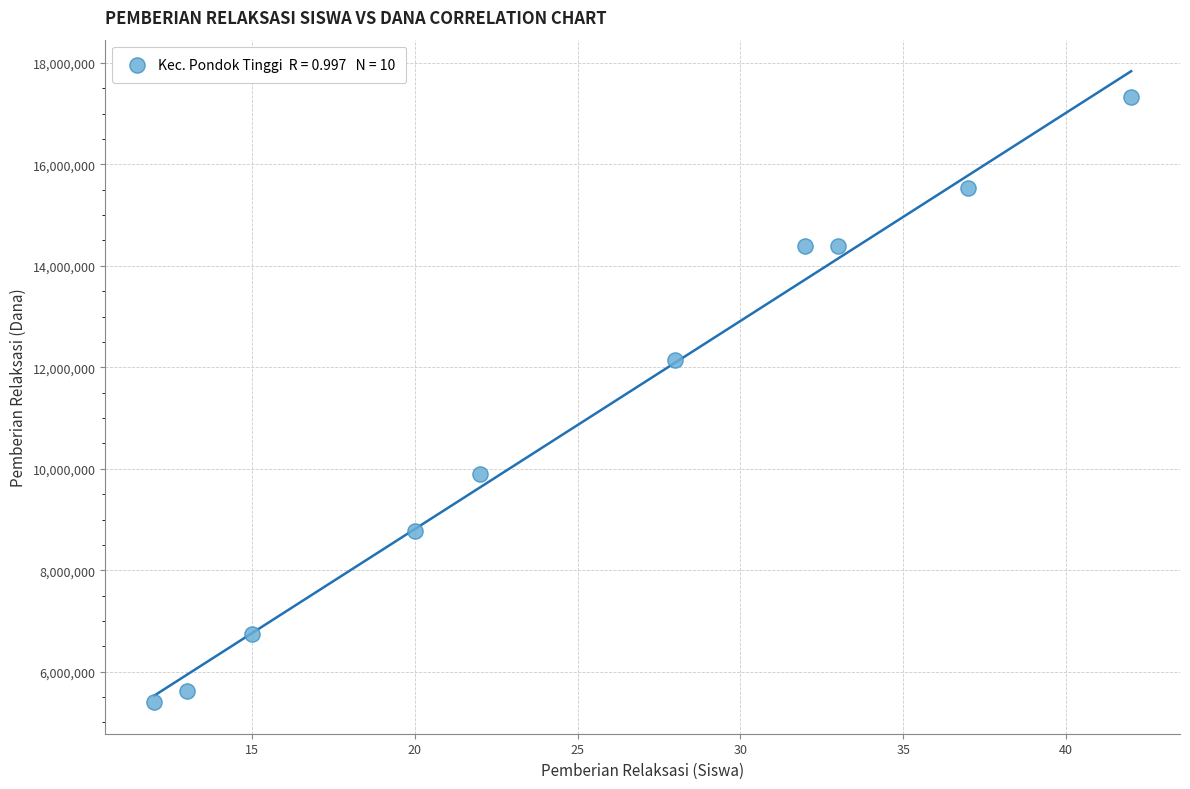

What Y value in the scatter plot is closest to 11362500?

12150000